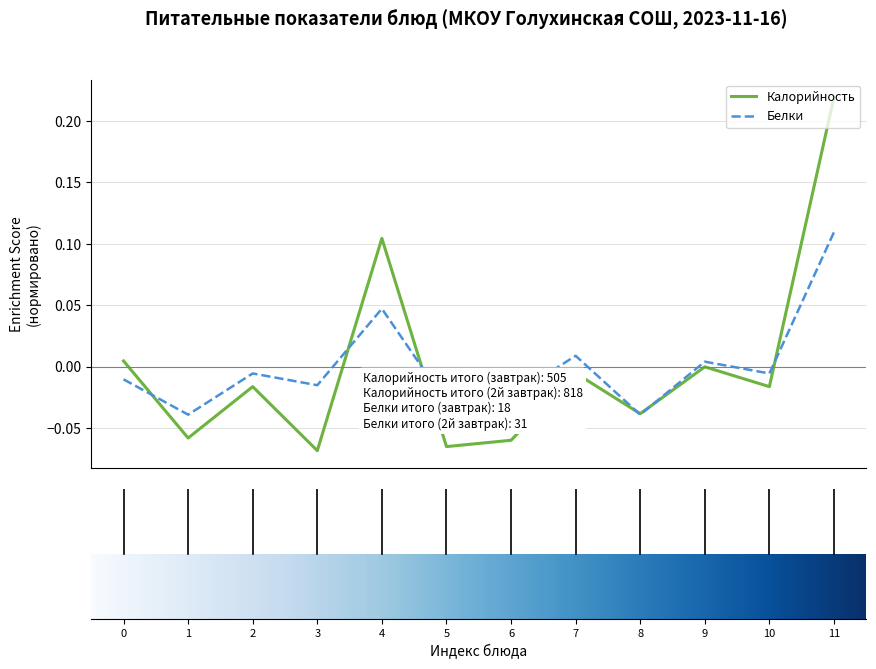

List the series in order of their peak value, lowest first.

Белки, Калорийность